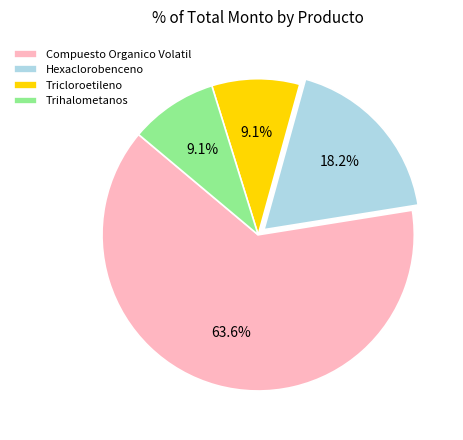

How many segments does this pie chart have?

4